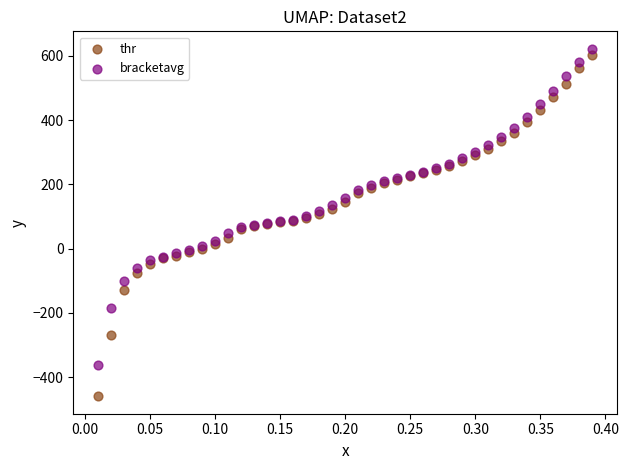

Which series has the widest spread of Y values?

thr